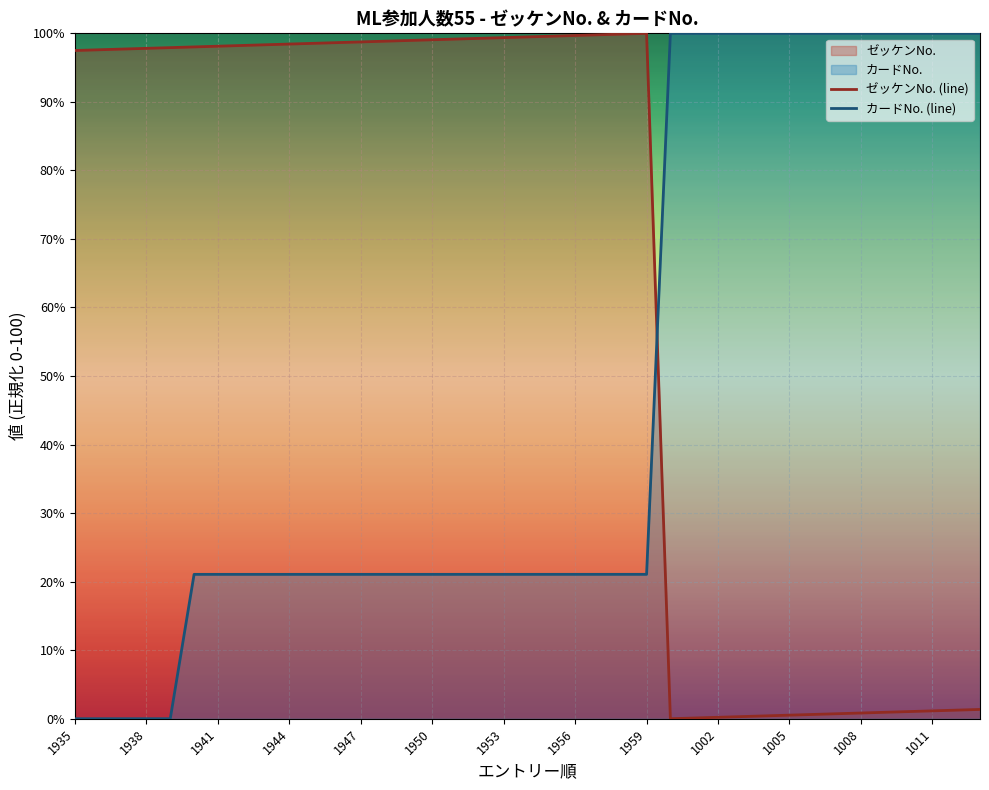

Which series has the largest total across all categories?

ゼッケンNo. (line)